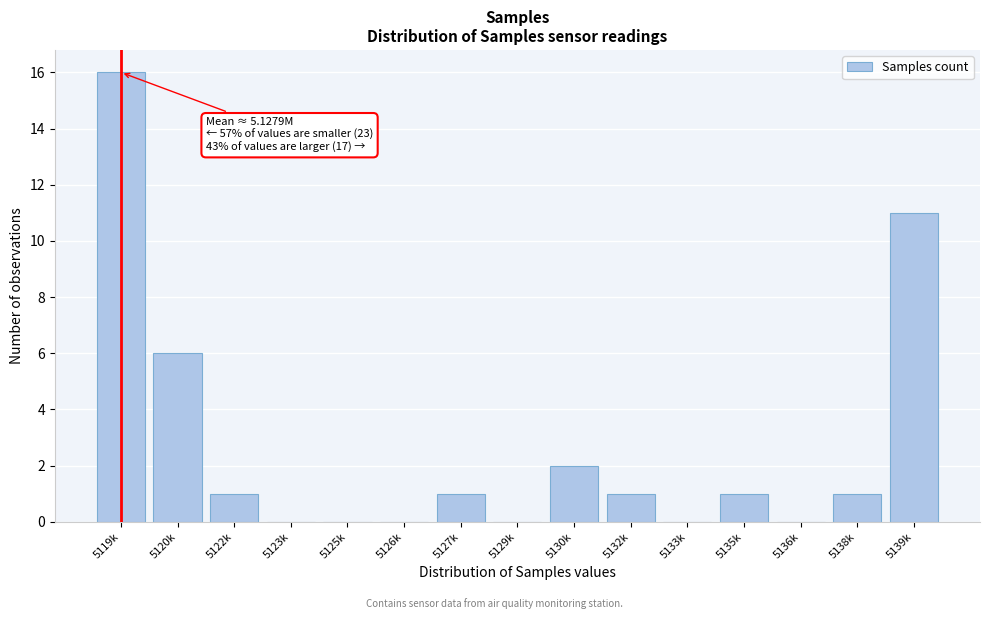

Reading right to left, list all the values displayed in this chart.

5139k=11	5138k=1	5136k=0	5135k=1	5133k=0	5132k=1	5130k=2	5129k=0	5127k=1	5126k=0	5125k=0	5123k=0	5122k=1	5120k=6	5119k=16